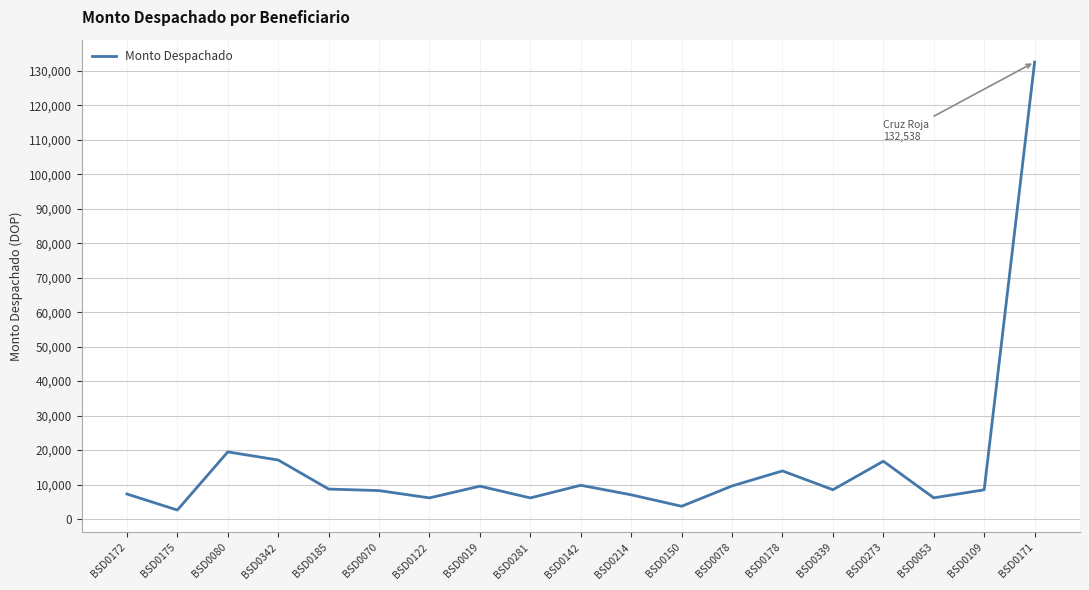

What is the sum of the values at BSD0175 and BSD0339?

11111.0